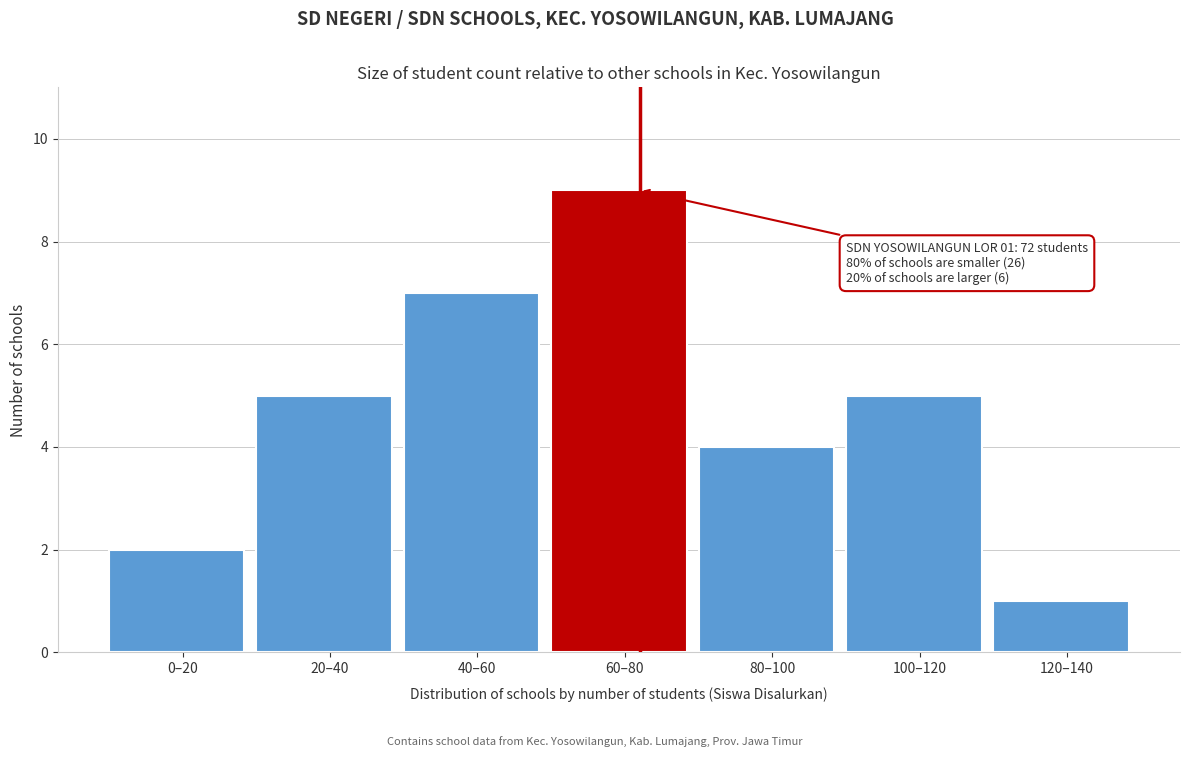

Reading left to right, what are all the values shown in this chart?

2	5	7	9	4	5	1